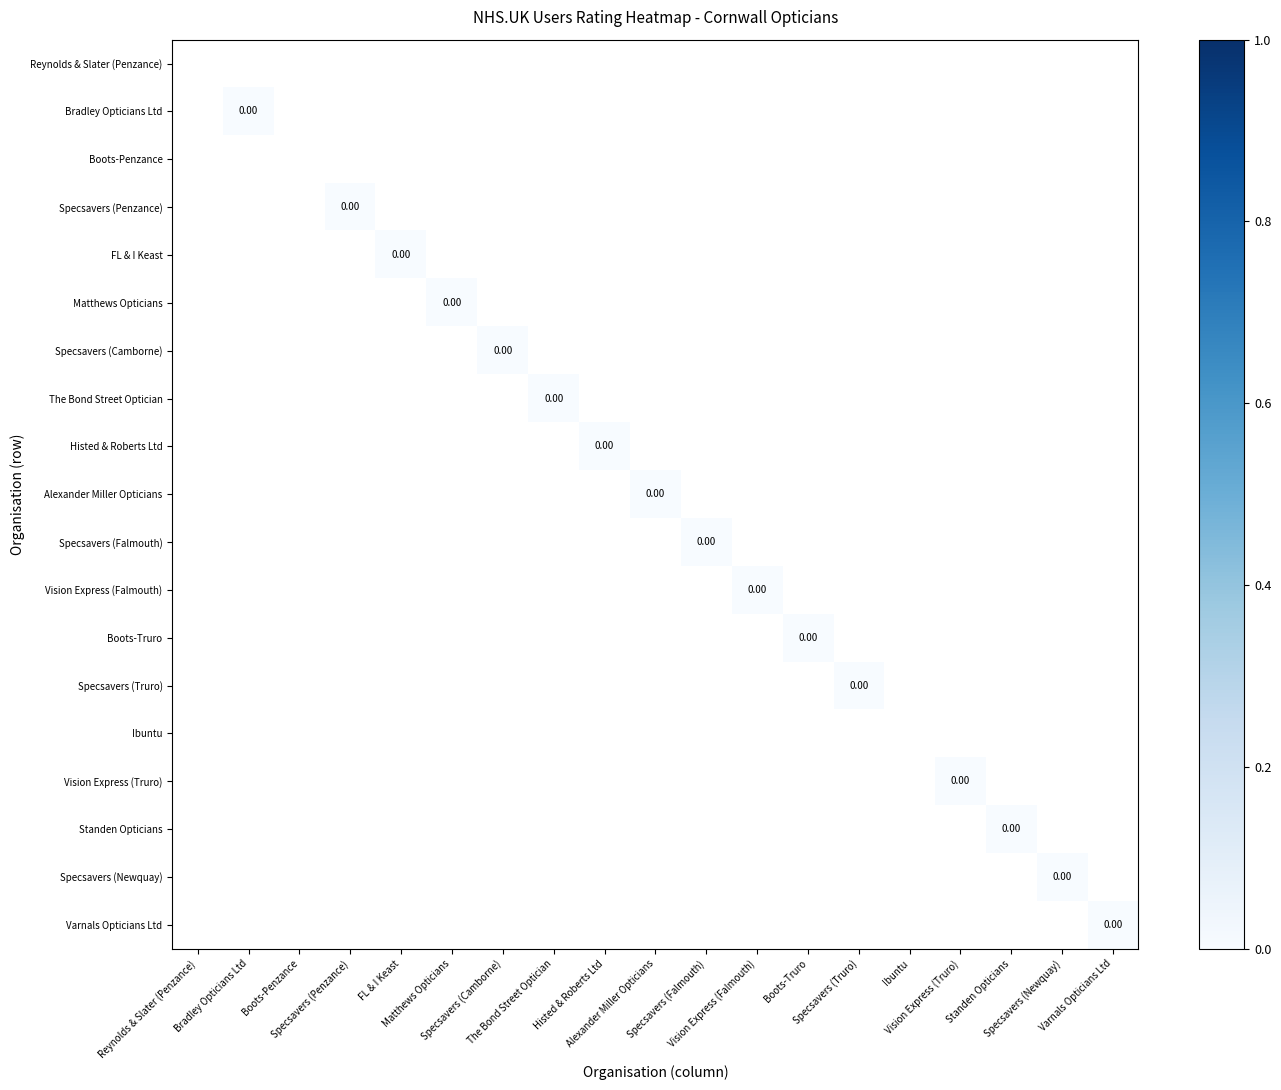

At Vision Express (Falmouth), list the series in order from smallest to largest.

Reynolds & Slater (Penzance), Bradley Opticians Ltd, Boots-Penzance, Specsavers (Penzance), FL & I Keast, Matthews Opticians, Specsavers (Camborne), The Bond Street Optician, Histed & Roberts Ltd, Alexander Miller Opticians, Specsavers (Falmouth), Vision Express (Falmouth), Boots-Truro, Specsavers (Truro), Ibuntu, Vision Express (Truro), Standen Opticians, Specsavers (Newquay), Varnals Opticians Ltd